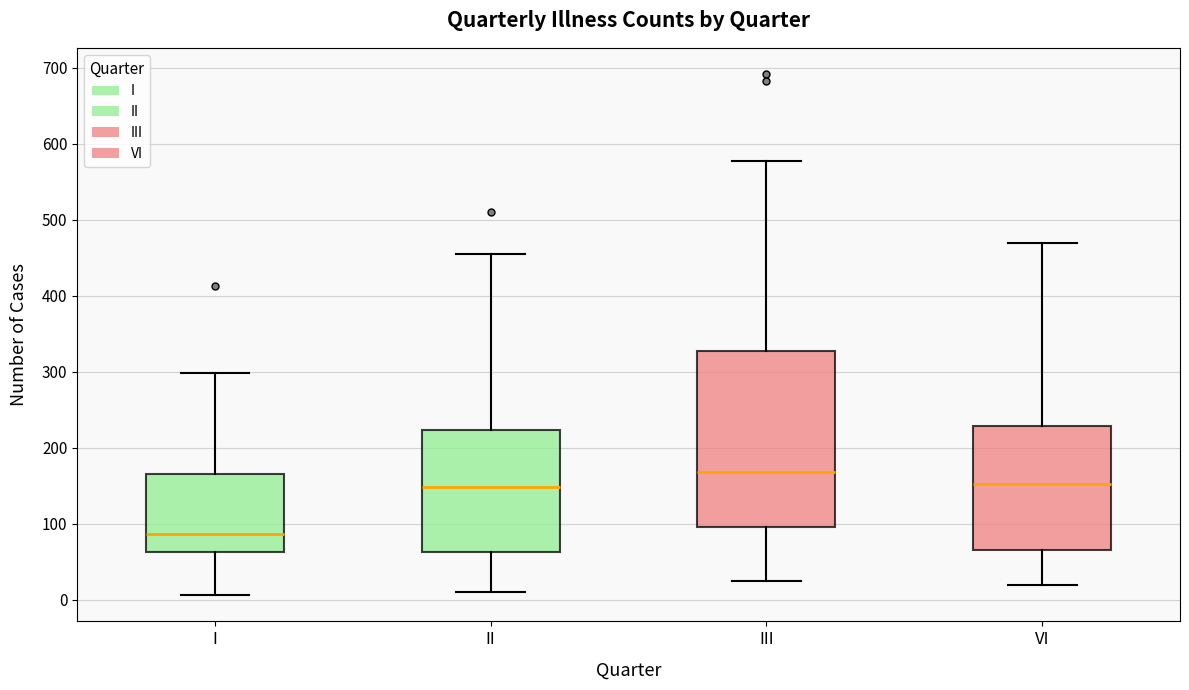

Reading left to right, read every box against the y-axis: the position of its median line, the range the box covers, and the ends of its whiskers. The values are not printed on the chart, so give them approximately, as read against the axis.

I: median 90, box 60 to 170, whiskers 10 to 300
II: median 150, box 60 to 220, whiskers 10 to 460
III: median 170, box 100 to 330, whiskers 30 to 580
VI: median 150, box 70 to 230, whiskers 20 to 470